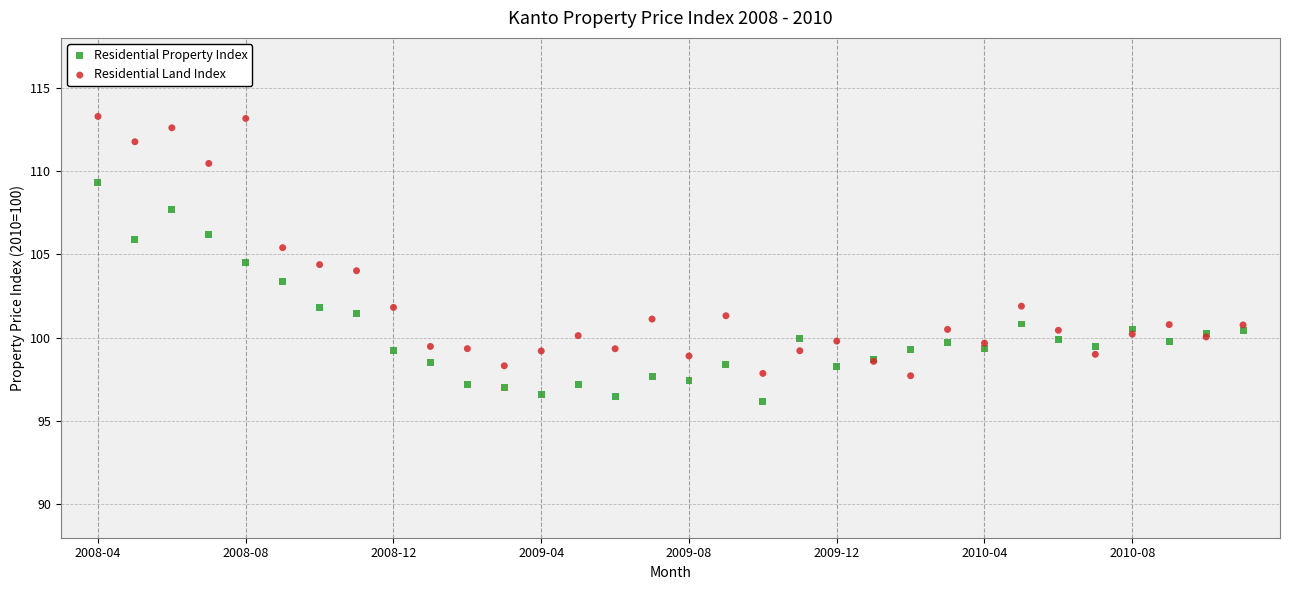

What are all the series names shown in the legend?

Residential Property Index, Residential Land Index